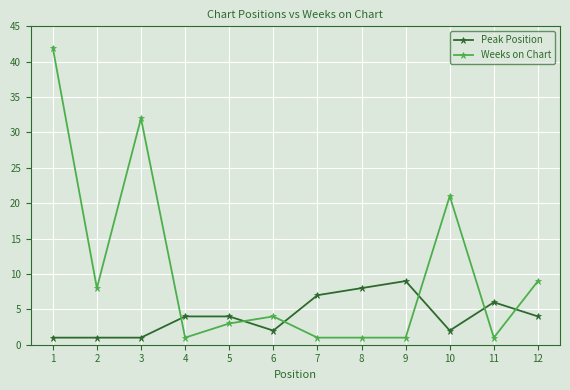

What is the total value across all series at 3?

33